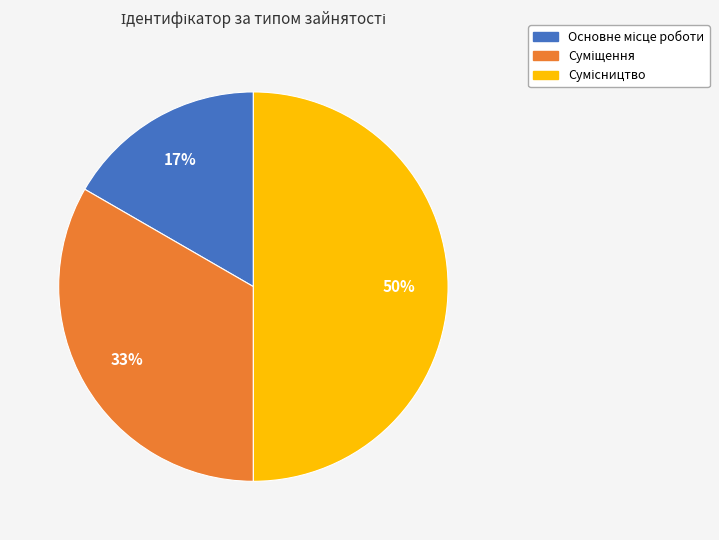

To the nearest percent, what is the average slice percentage?

33%